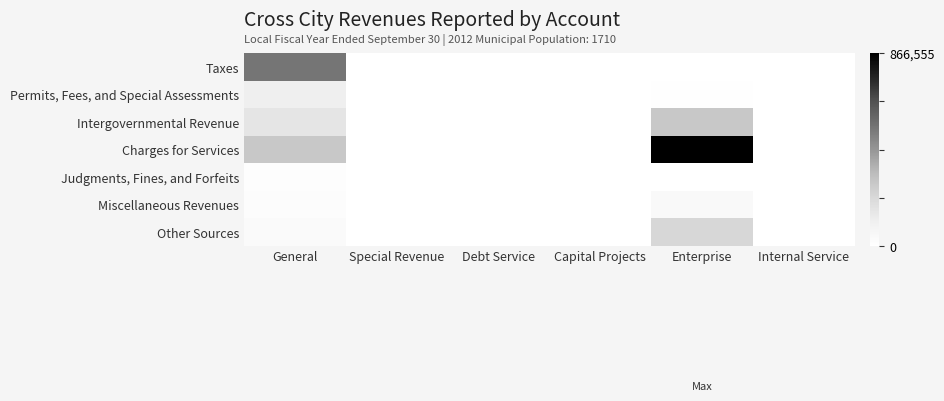

What is the total value across all series at Enterprise?

1417646